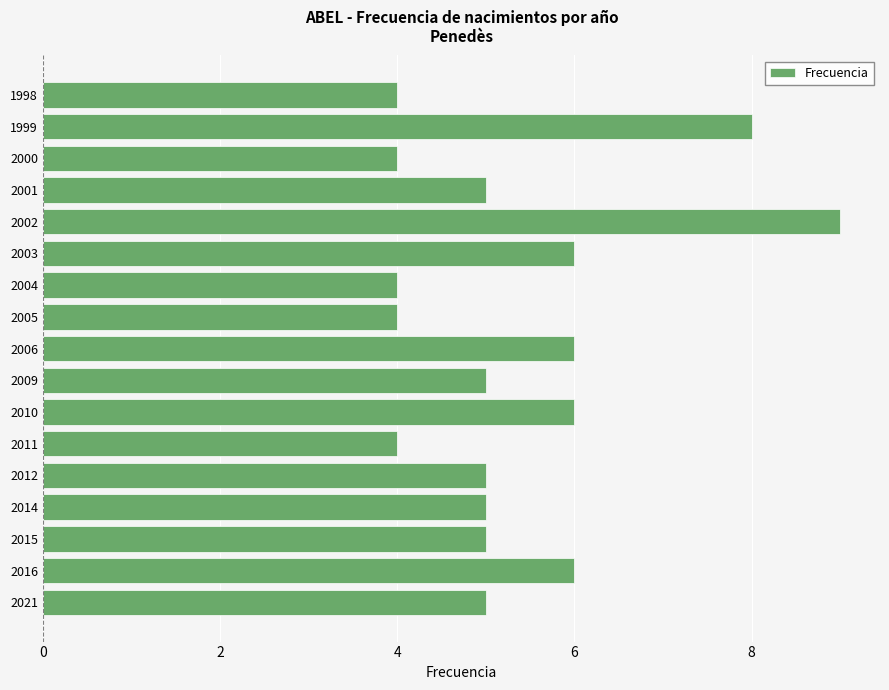

Count the number of data series in this chart.

1